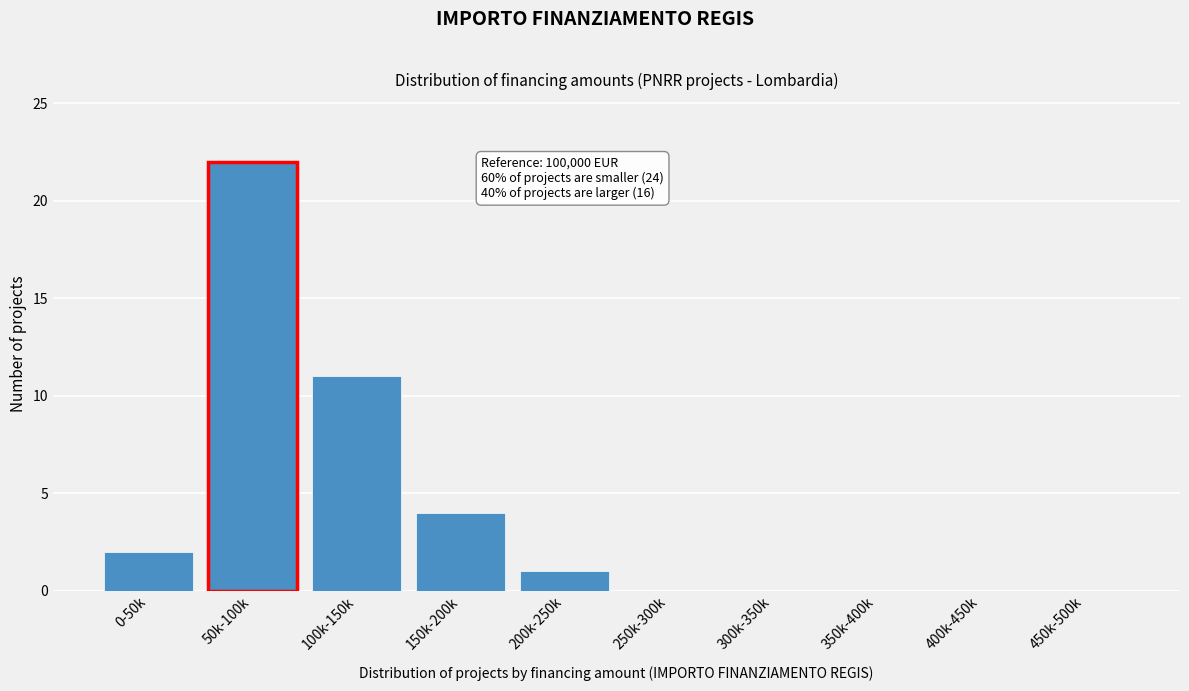

Reading right to left, transcribe all the data shown in this chart.

450k-500k=0	400k-450k=0	350k-400k=0	300k-350k=0	250k-300k=0	200k-250k=1	150k-200k=4	100k-150k=11	50k-100k=22	0-50k=2